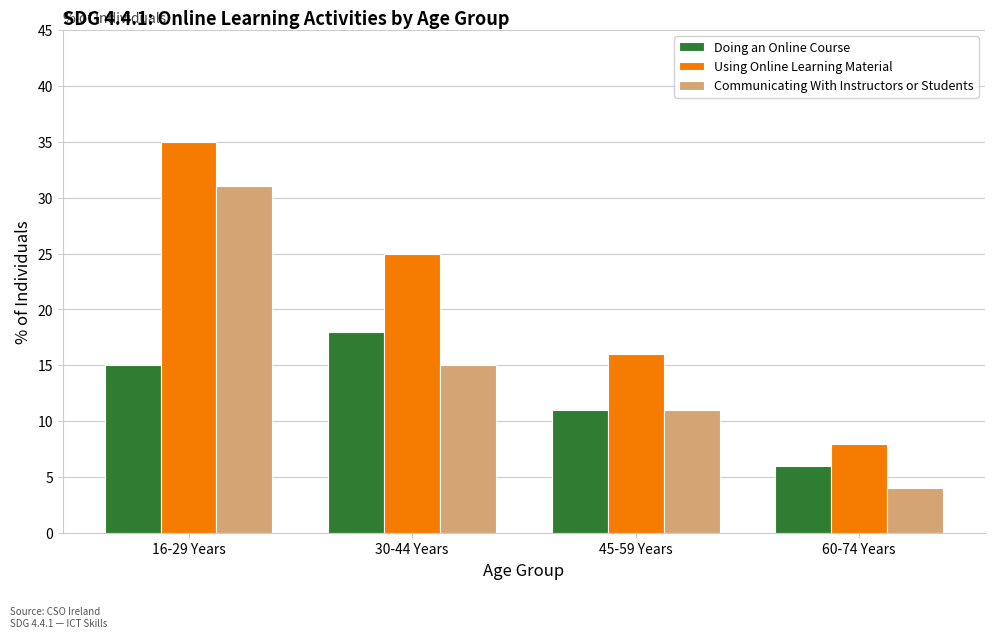

At which label is Communicating With Instructors or Students closest to 17?

30-44 Years